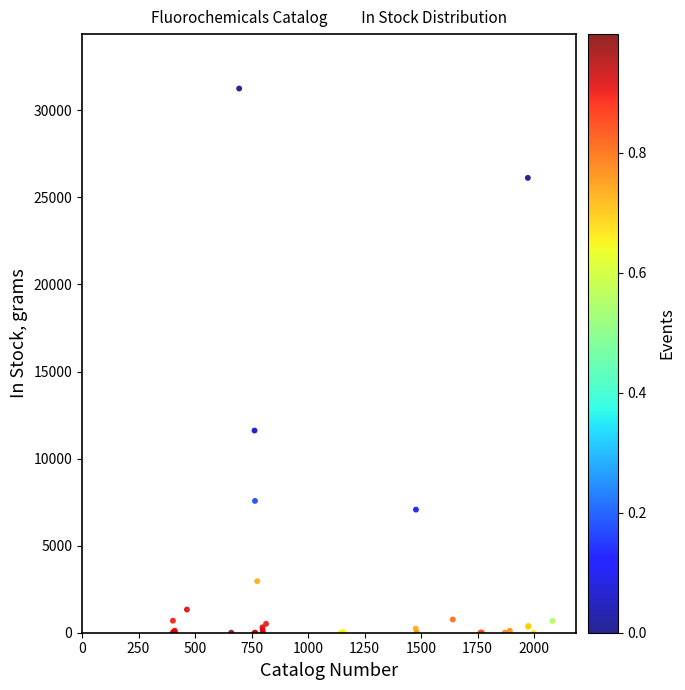

What Y value in the scatter plot is closest to 15625?

11610